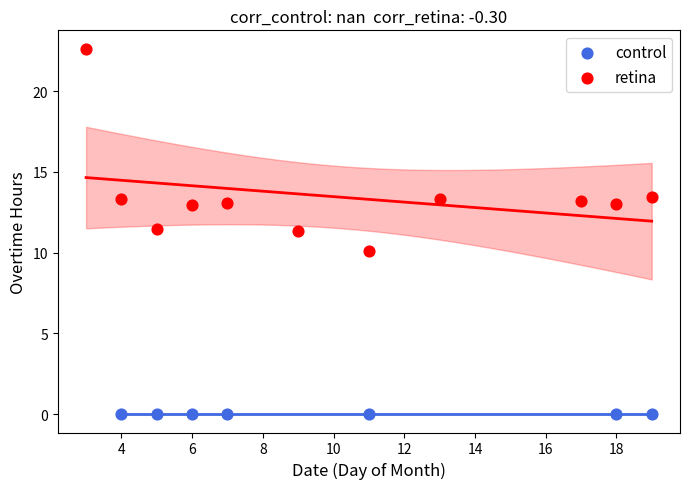

Which series reaches the minimum Y coordinate?

control